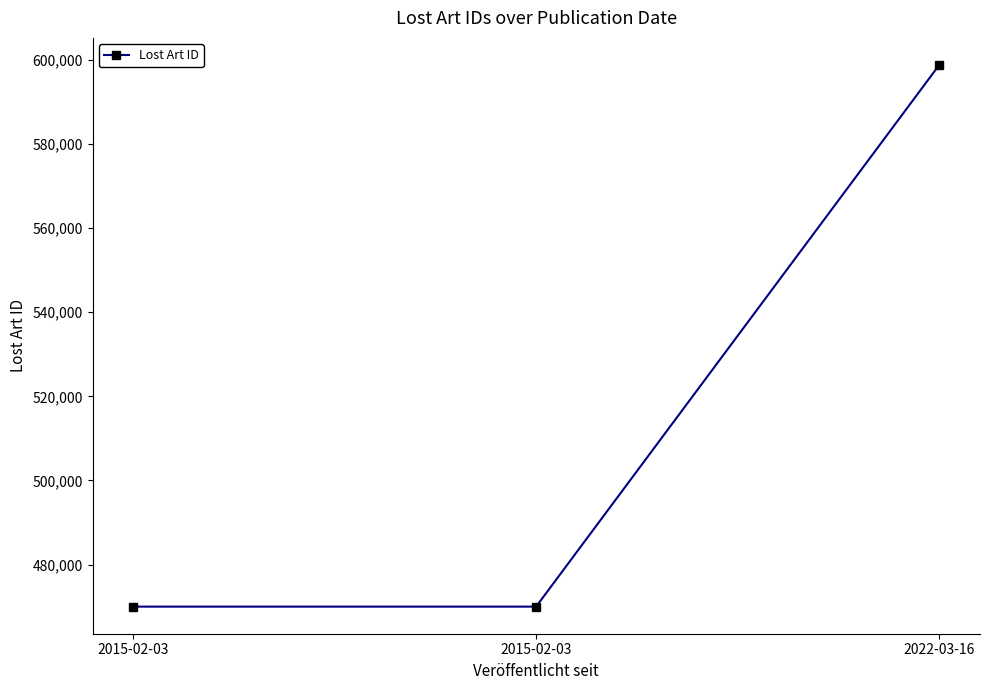

Reading left to right, extract all data points from this chart.

469991	469990	598788